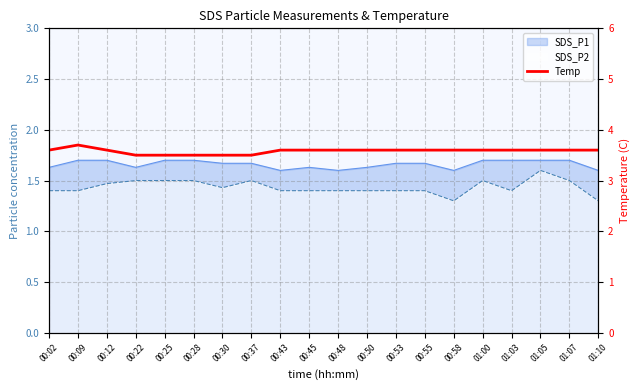

Count the number of categories in the chart.

20